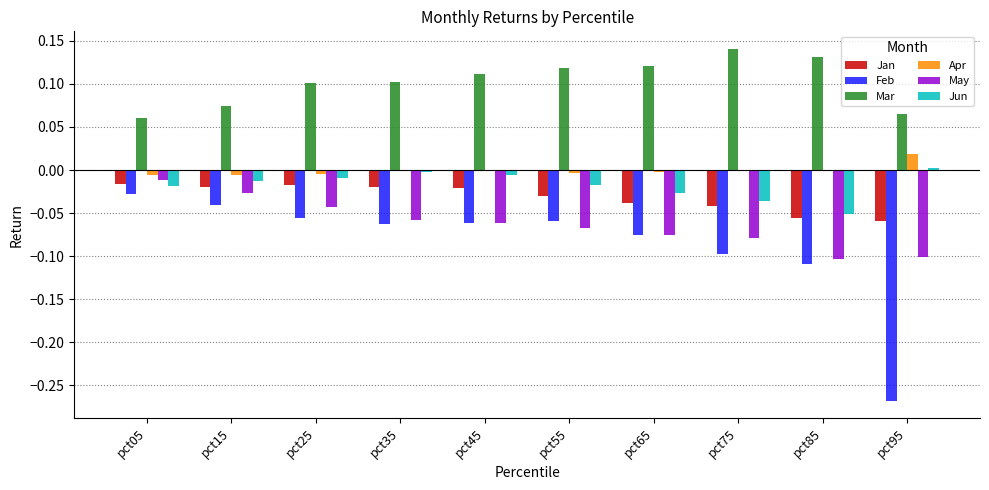

The value of May at pct85 is -0.1. True or false?

True